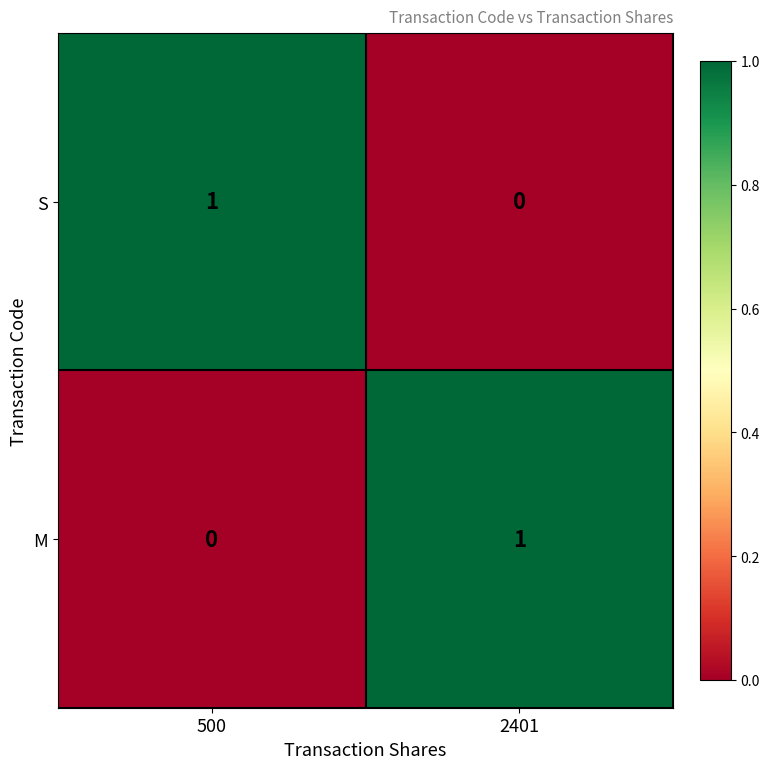

What is the spread (max minus min) of values at 500?

1